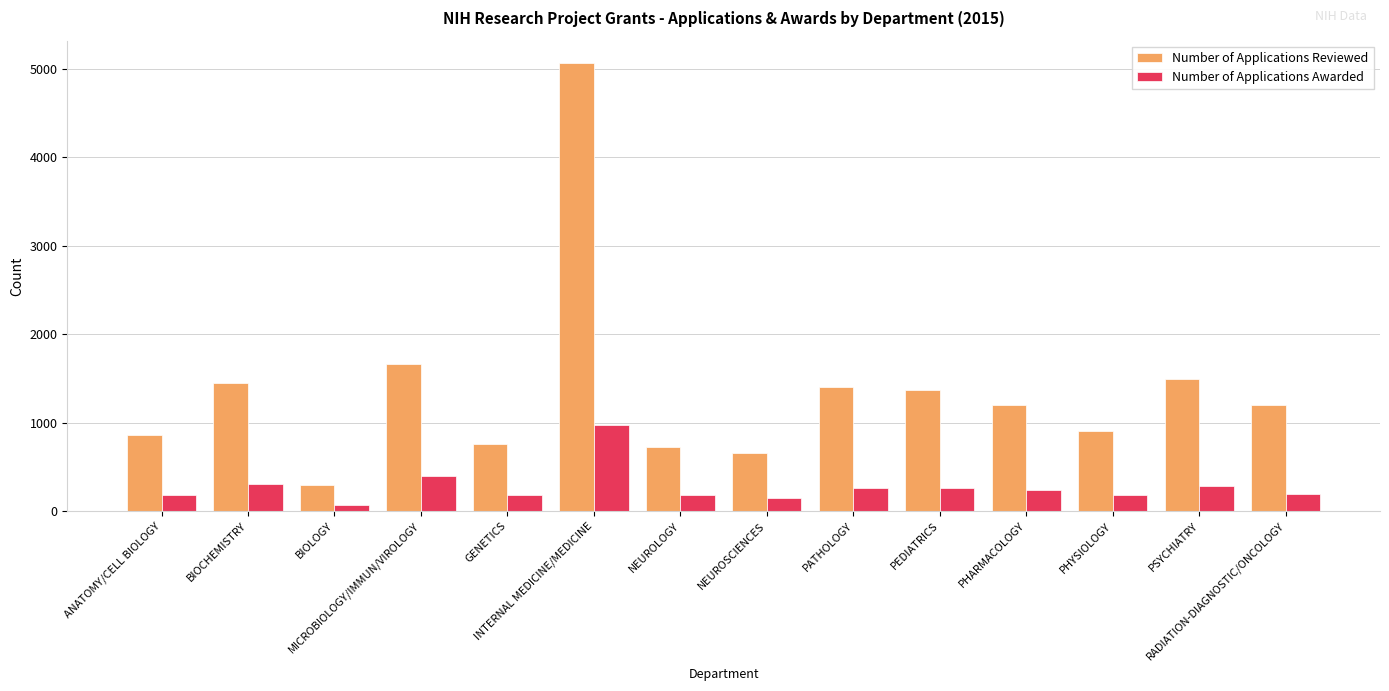

Rank the series by their average value, from highest to lowest.

Number of Applications Reviewed, Number of Applications Awarded